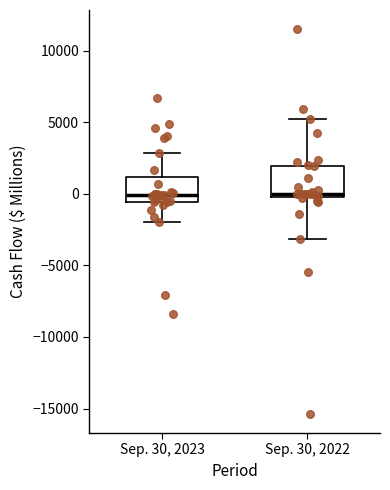

Reading left to right, read every box against the y-axis: the position of its median line, the range the box covers, and the ends of its whiskers. The values are not printed on the chart, so give them approximately, as read against the axis.

Sep. 30, 2023: median 0, box -500 to 1000, whiskers -2000 to 3000
Sep. 30, 2022: median 0 (just above the box's lower edge), box 0 to 2000, whiskers -3000 to 5000